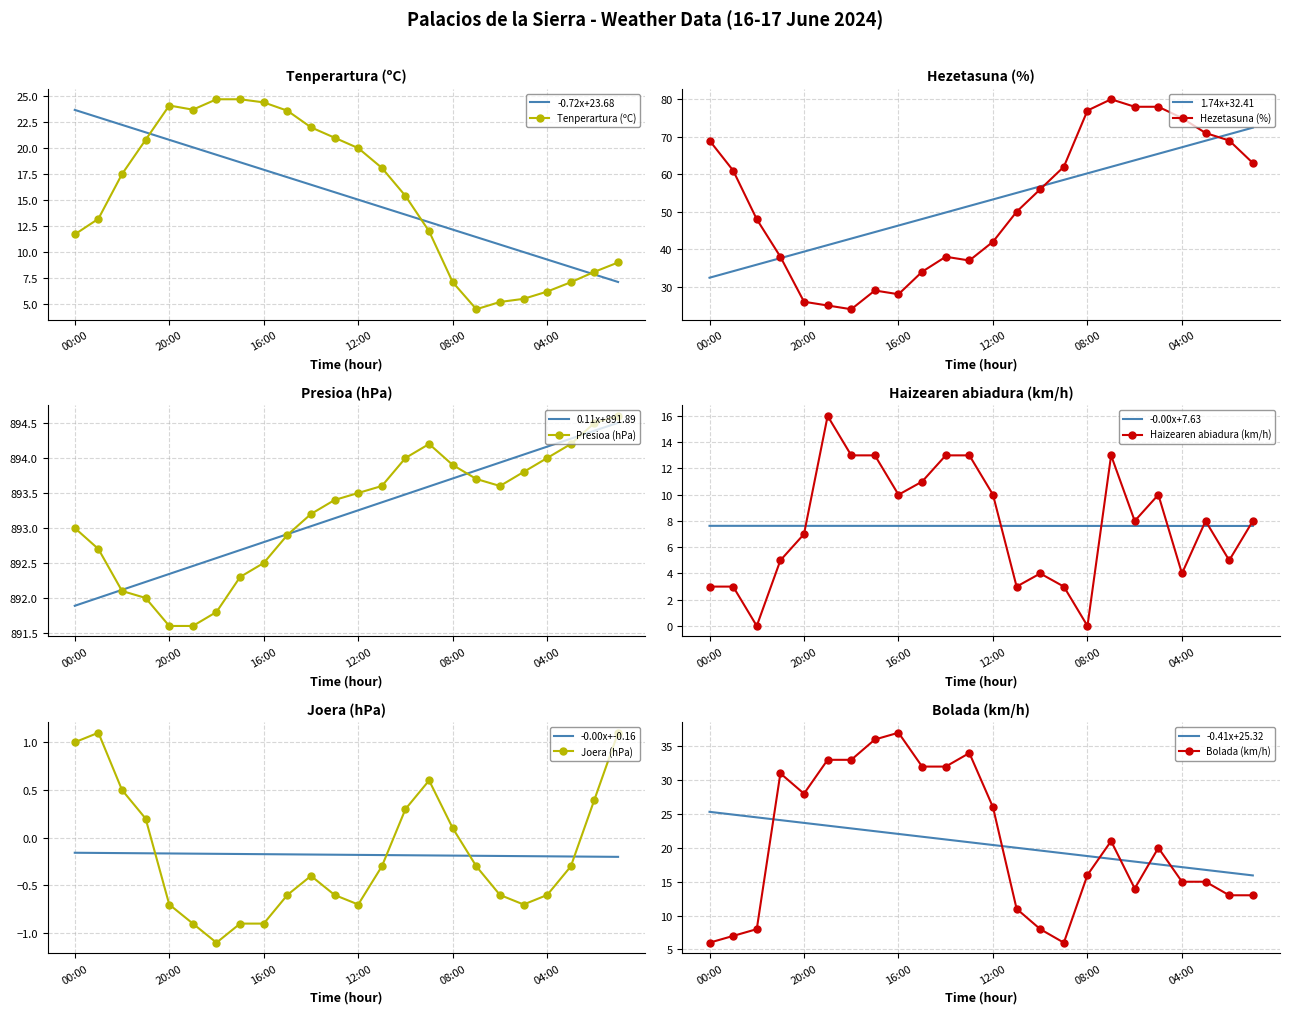

Reading left to right, extract all data points from this chart.

Tenperartura (ºC): 11.7	13.2	17.5	20.8	24.1	23.7	24.7	24.7	24.4	23.6	22.0	21.0	20.0	18.1	15.4	12.0	7.1	4.5	5.2	5.5	6.2	7.1	8.1	9.0
Hezetasuna (%): 69.0	61.0	48.0	38.0	26.0	25.0	24.0	29.0	28.0	34.0	38.0	37.0	42.0	50.0	56.0	62.0	77.0	80.0	78.0	78.0	75.0	71.0	69.0	63.0
Presioa (hPa): 893.0	892.7	892.1	892.0	891.6	891.6	891.8	892.3	892.5	892.9	893.2	893.4	893.5	893.6	894.0	894.2	893.9	893.7	893.6	893.8	894.0	894.2	894.5	894.6
Haizearen abiadura (km/h): 3.0	3.0	0.0	5.0	7.0	16.0	13.0	13.0	10.0	11.0	13.0	13.0	10.0	3.0	4.0	3.0	0.0	13.0	8.0	10.0	4.0	8.0	5.0	8.0
Joera (hPa): 1.0	1.1	0.5	0.2	-0.7	-0.9	-1.1	-0.9	-0.9	-0.6	-0.4	-0.6	-0.7	-0.3	0.3	0.6	0.1	-0.3	-0.6	-0.7	-0.6	-0.3	0.4	1.1
Bolada (km/h): 6.0	7.0	8.0	31.0	28.0	33.0	33.0	36.0	37.0	32.0	32.0	34.0	26.0	11.0	8.0	6.0	16.0	21.0	14.0	20.0	15.0	15.0	13.0	13.0